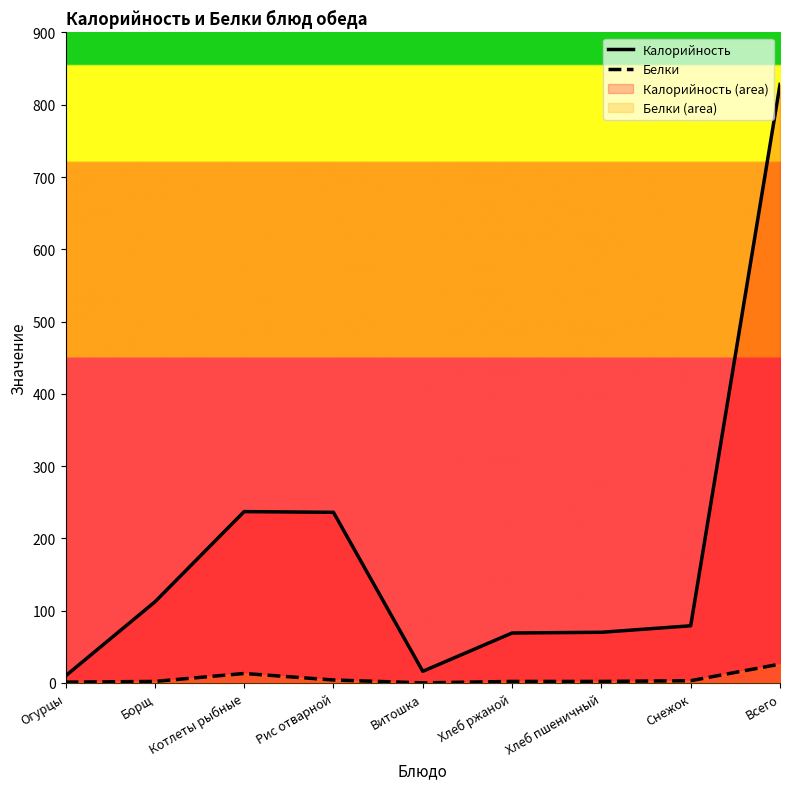

How many interior local peaks does the Белки series have?

1